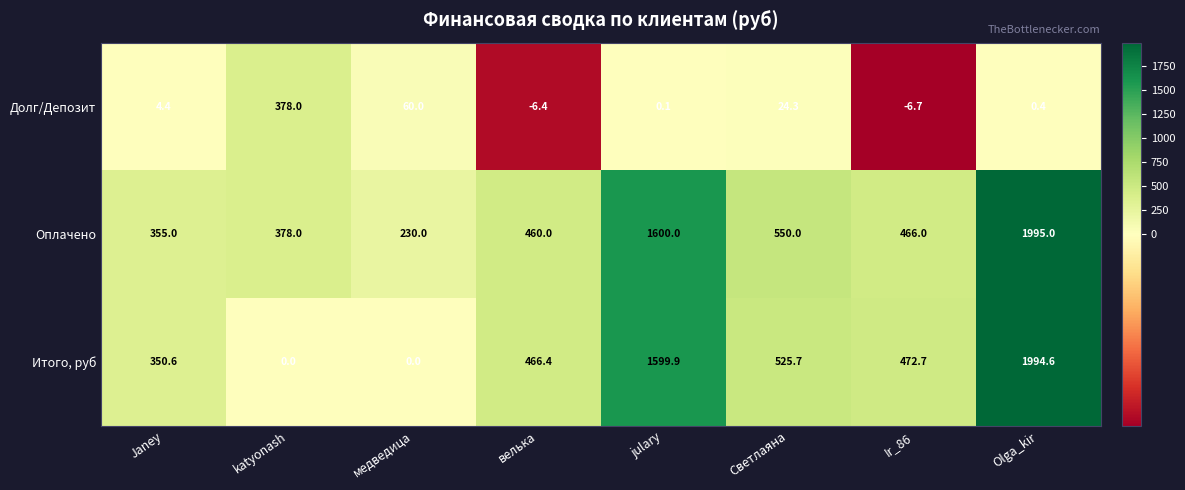

What is the spread (max minus min) of values at медведица?

230.0